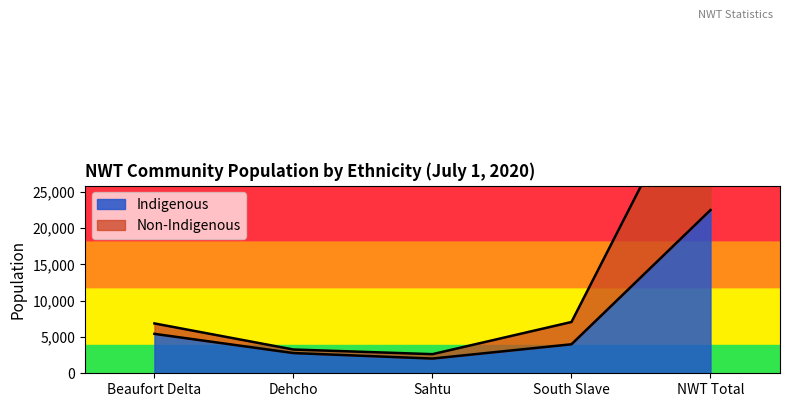

What is the label of the 2nd point from the left?

Dehcho